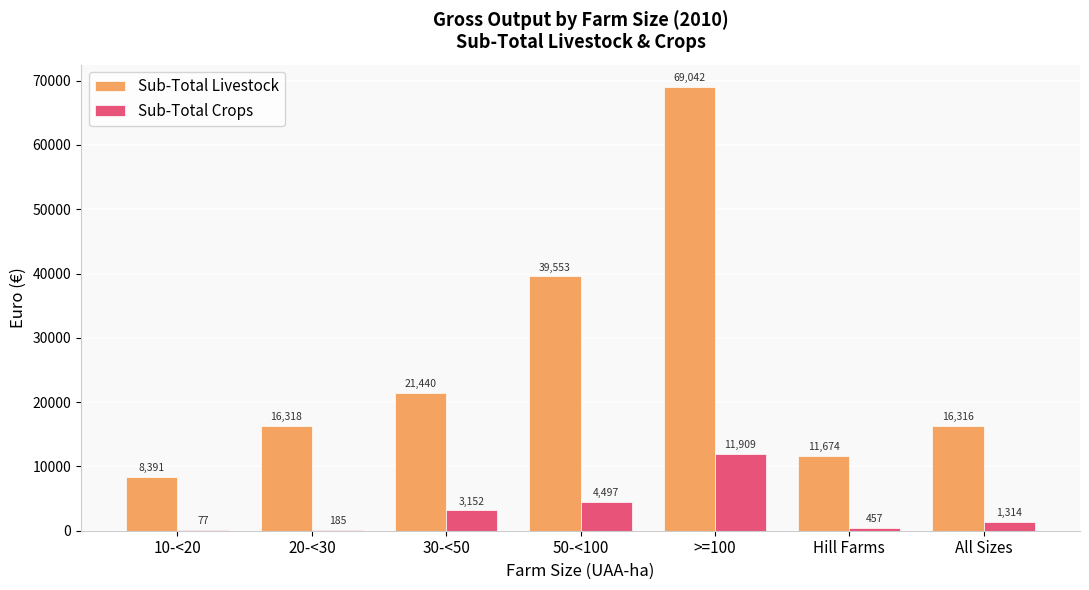

Which series has the largest range (max minus min)?

Sub-Total Livestock